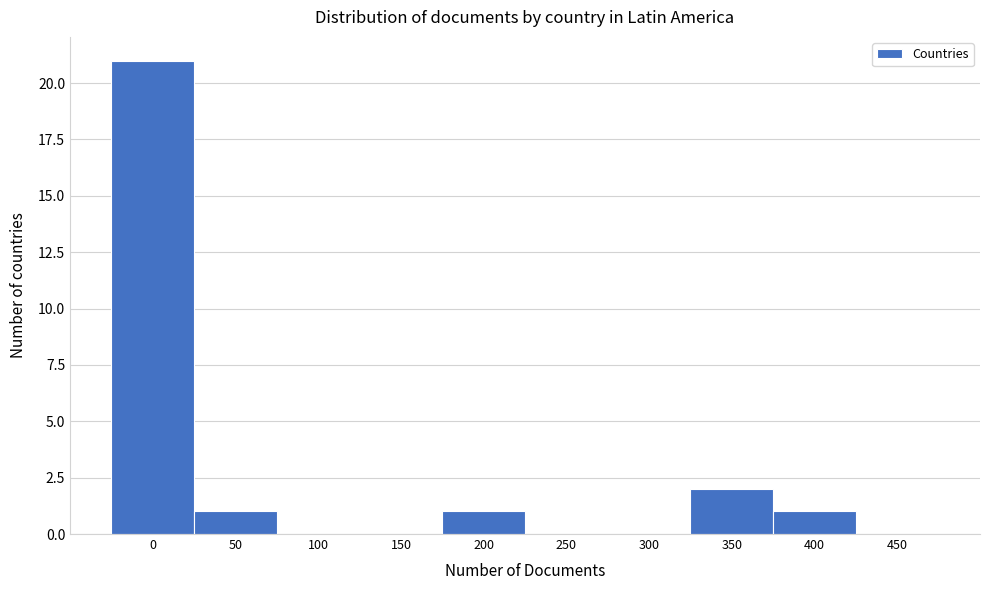

Reading right to left, transcribe all the data shown in this chart.

450=0	400=1	350=2	300=0	250=0	200=1	150=0	100=0	50=1	0=21